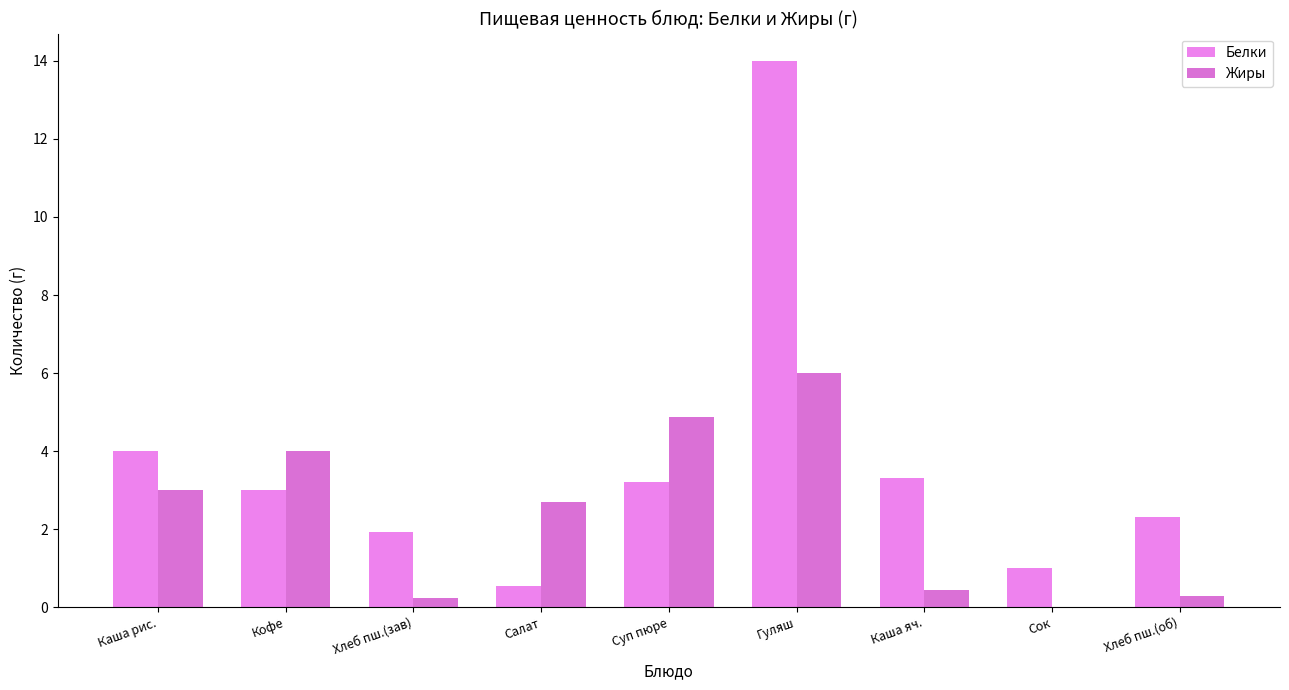

What is the spread (max minus min) of values at Хлеб пш.(об)?

2.0